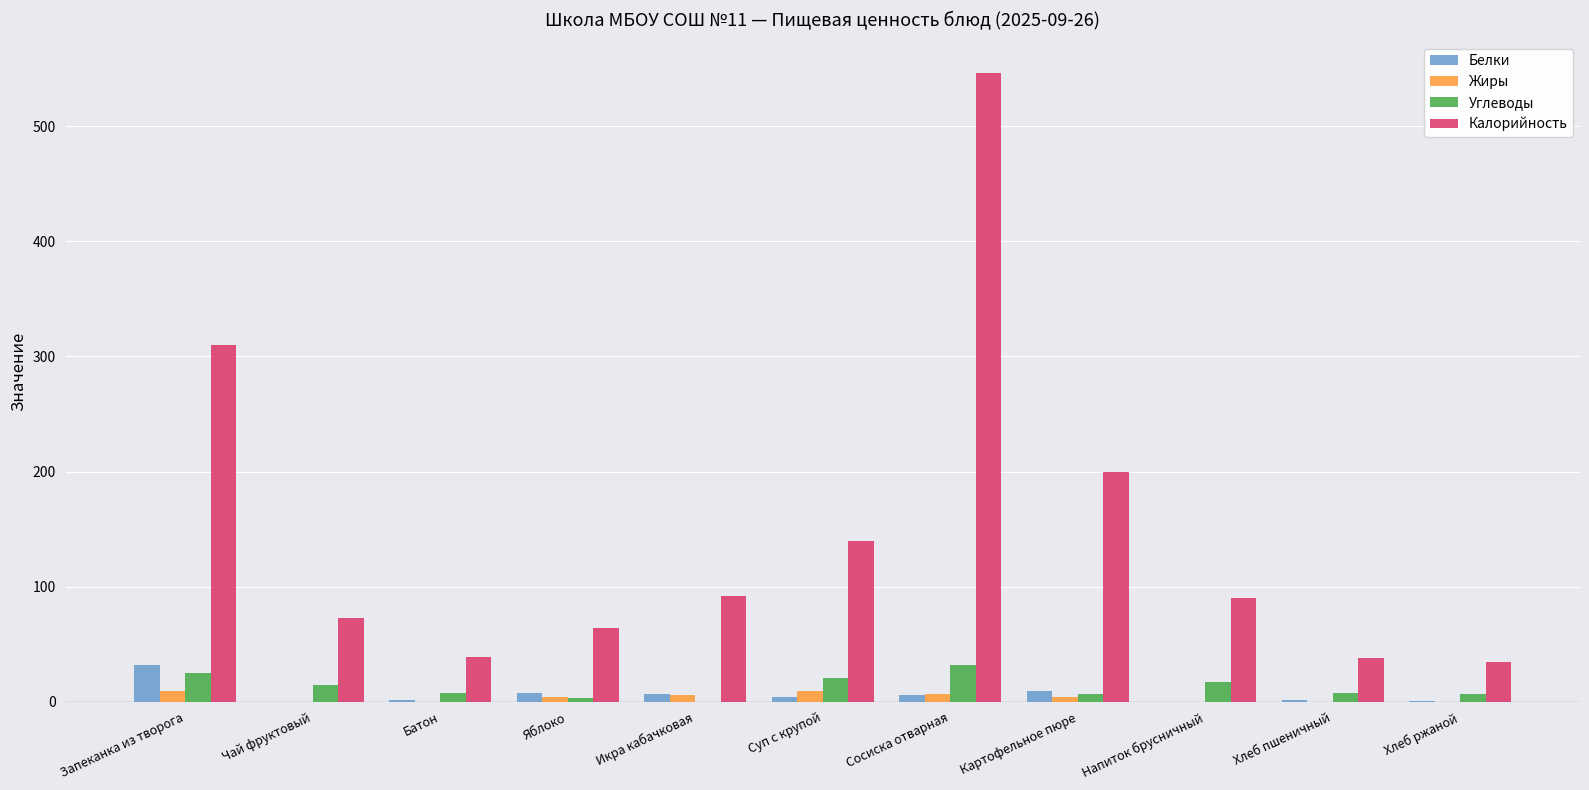

What is the approximate value of Углеводы at Суп с крупой?

21.0